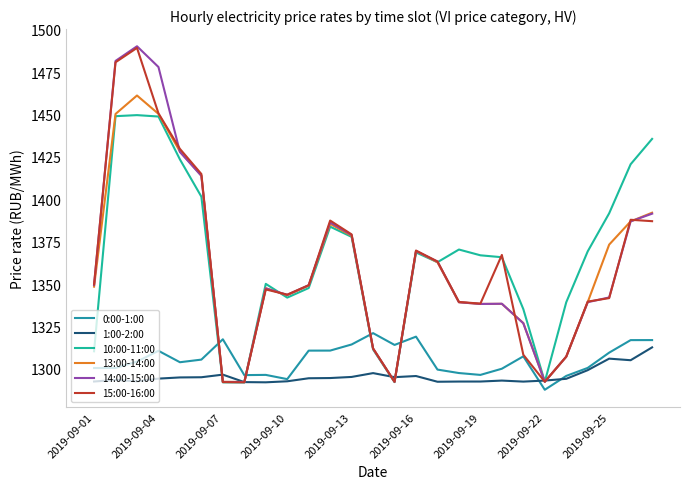

What is the greatest value displayed?

1490.3